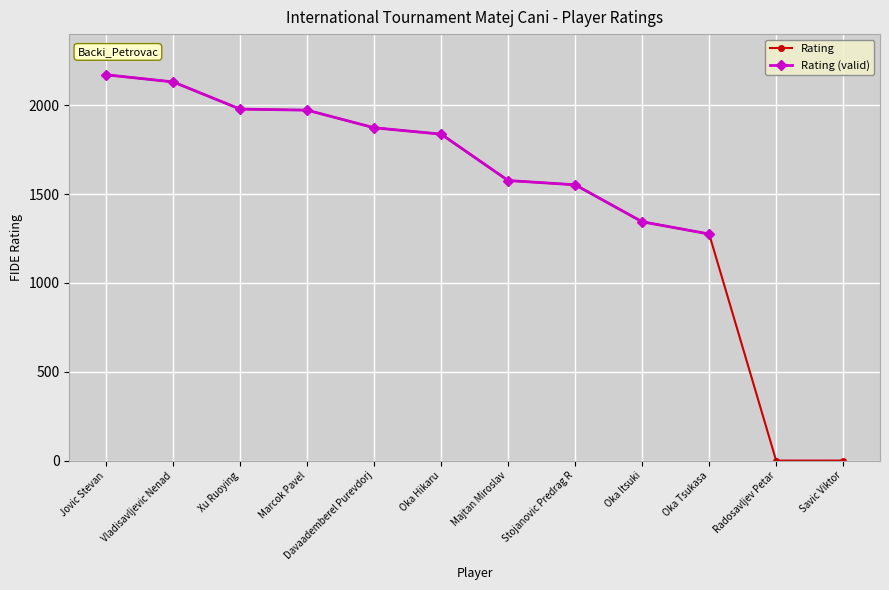

What position from the left is Radosavljev Petar?

11